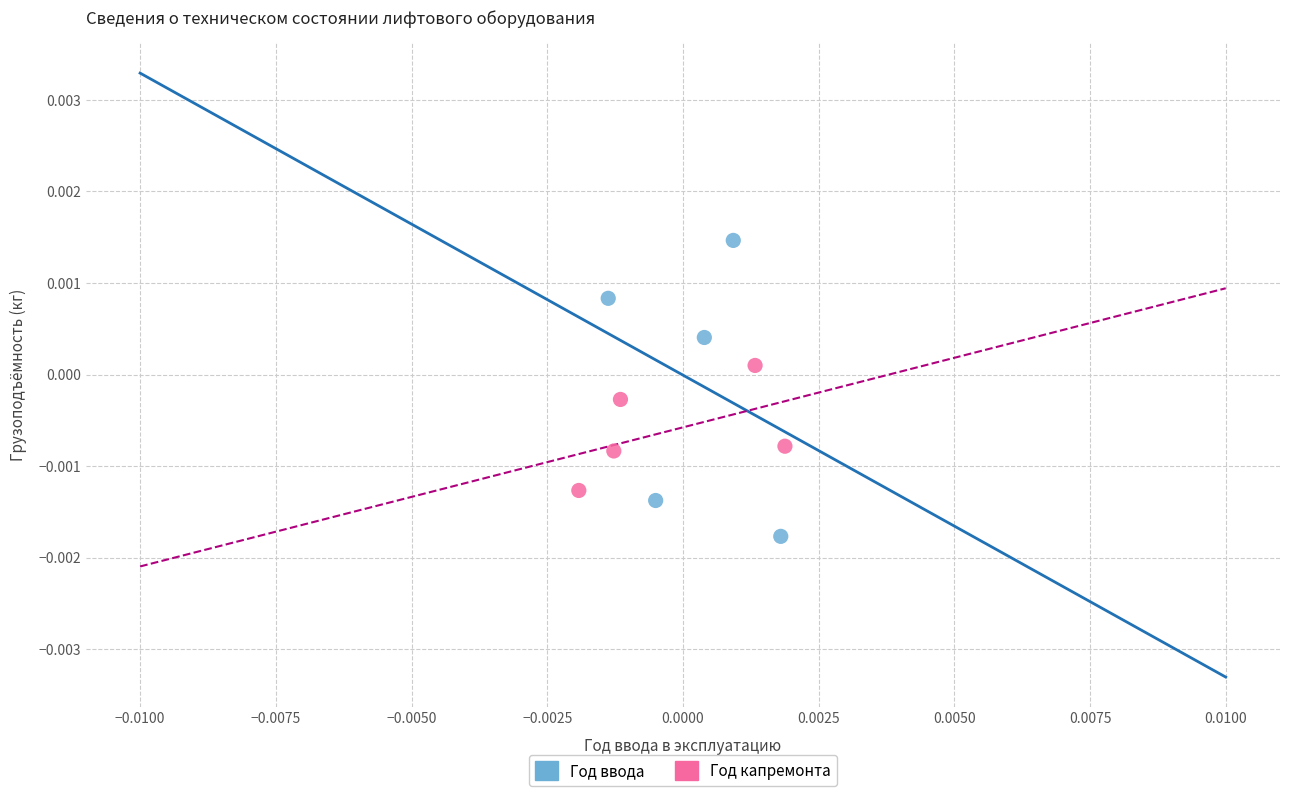

Which series reaches the minimum Y coordinate?

Год ввода